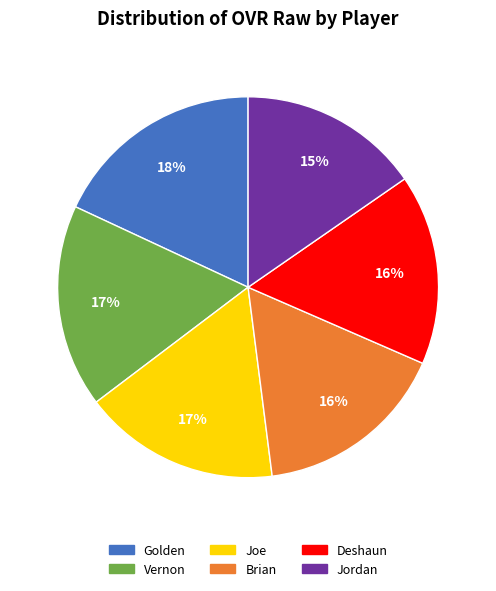

Is Golden the majority of the pie?

No